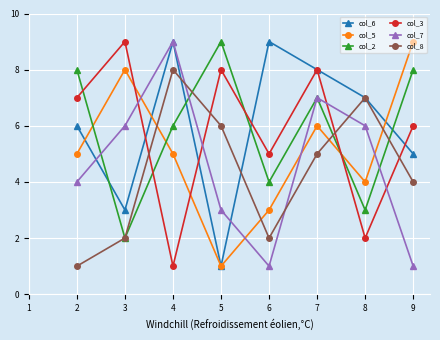

What is the greatest value displayed?

9